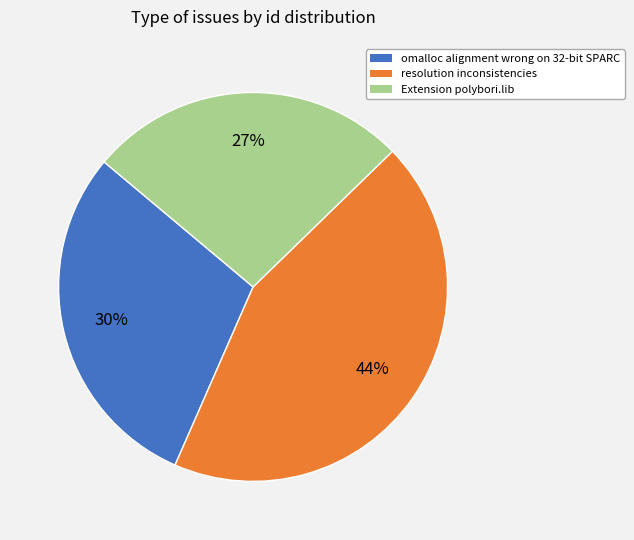

Do omalloc alignment wrong on 32-bit SPARC and resolution inconsistencies together represent more than half of the pie?

Yes